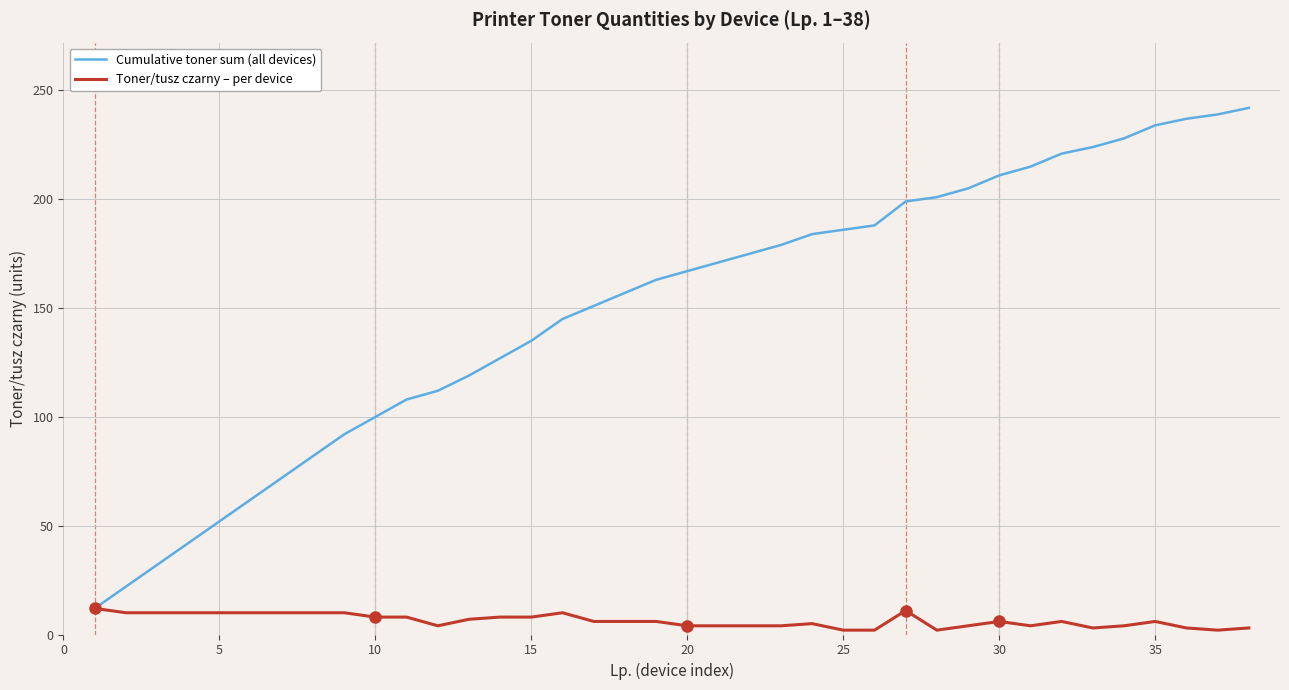

Which series has the widest spread of values?

Cumulative toner sum (all devices)